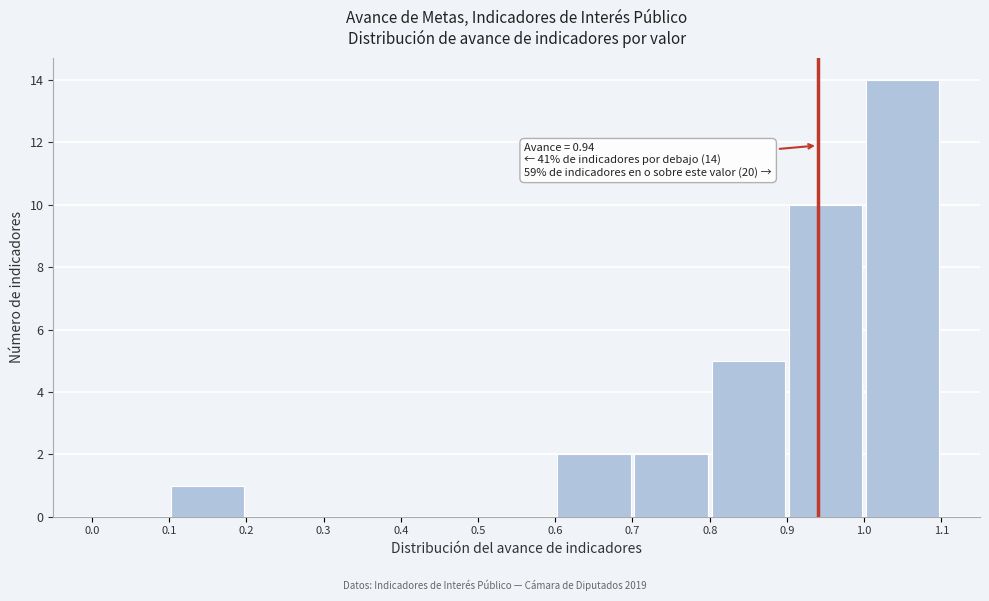

Over which range of the x-axis is the bar tallest?

1.0 to 1.1